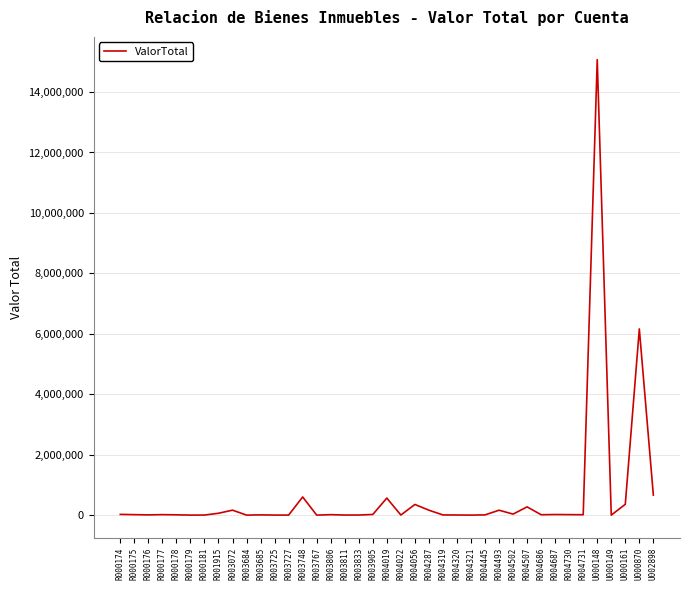

What is the difference between the values at R003684 and R004502?

33474.4